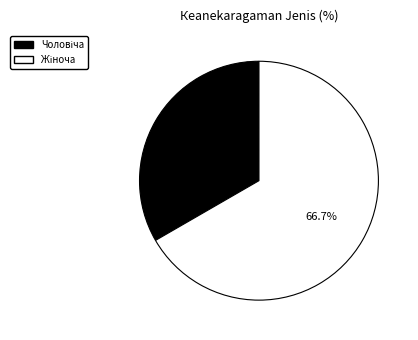

Is there a majority slice in this chart?

Yes